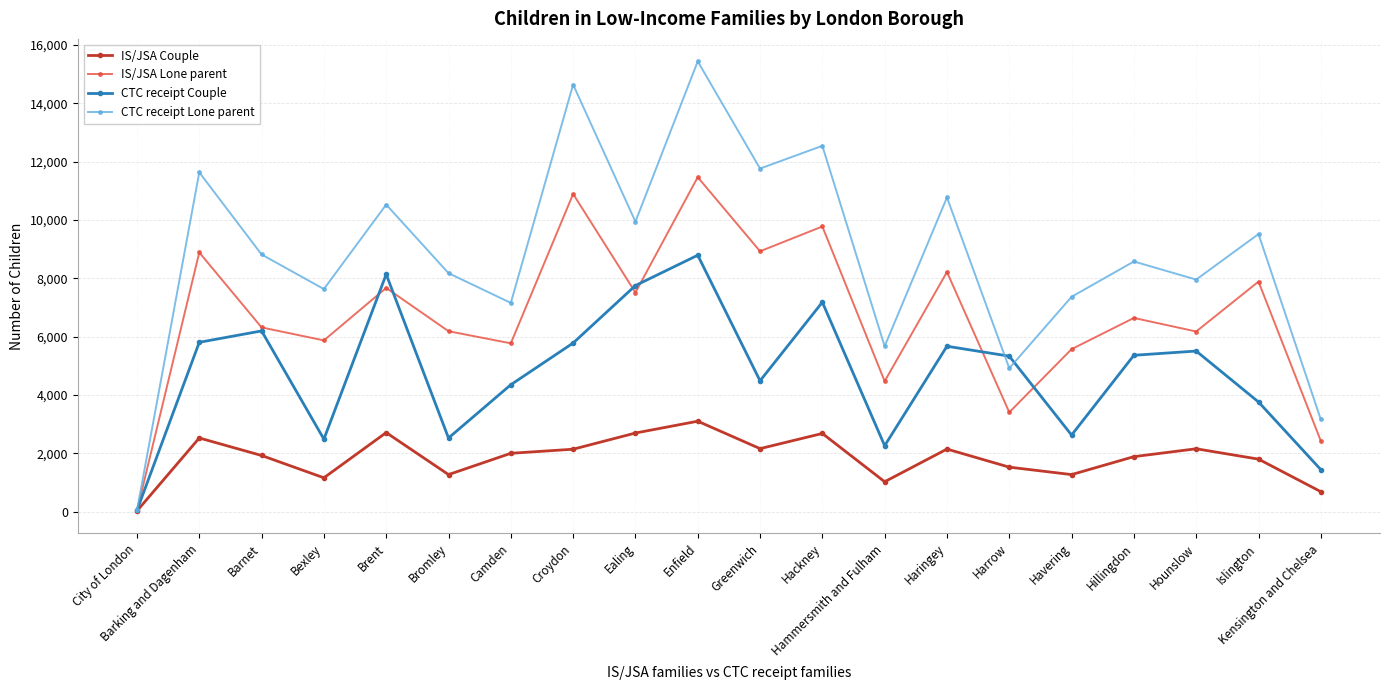

True or false: IS/JSA Couple has a value of 502 at Harrow.

False